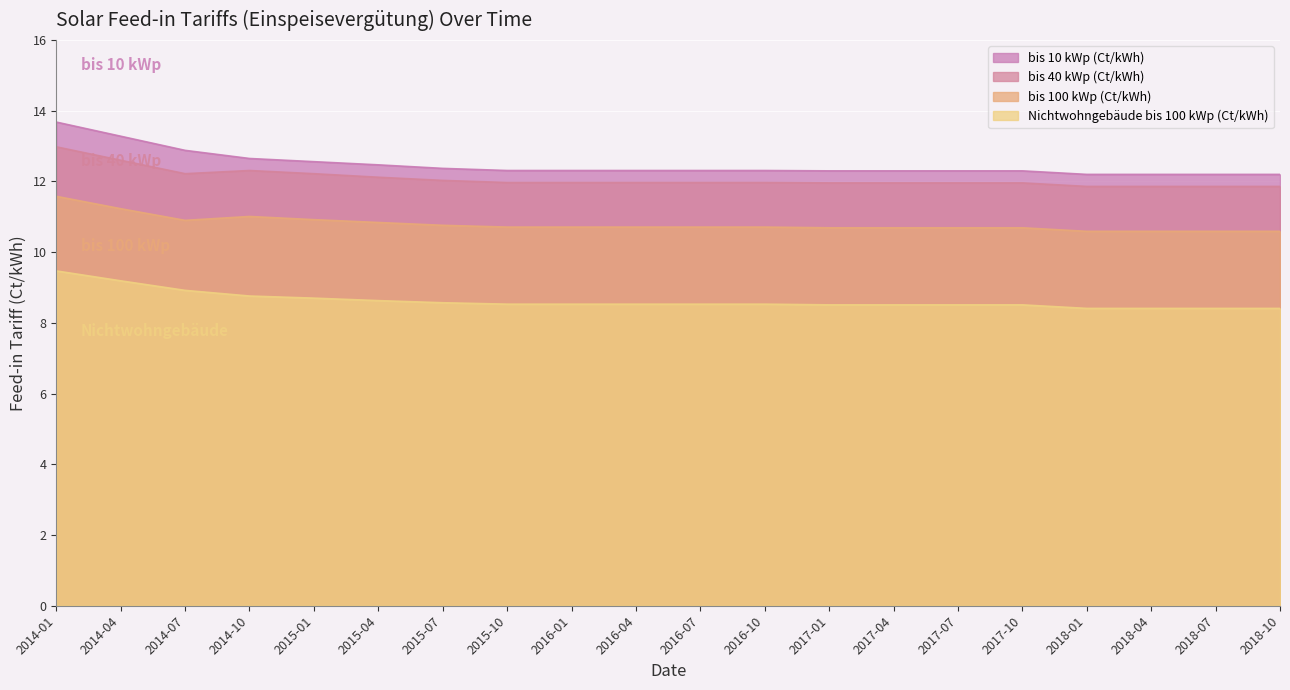

What is the lowest value of the Nichtwohngebäude bis 100 kWp (Ct/kWh) series?

8.4